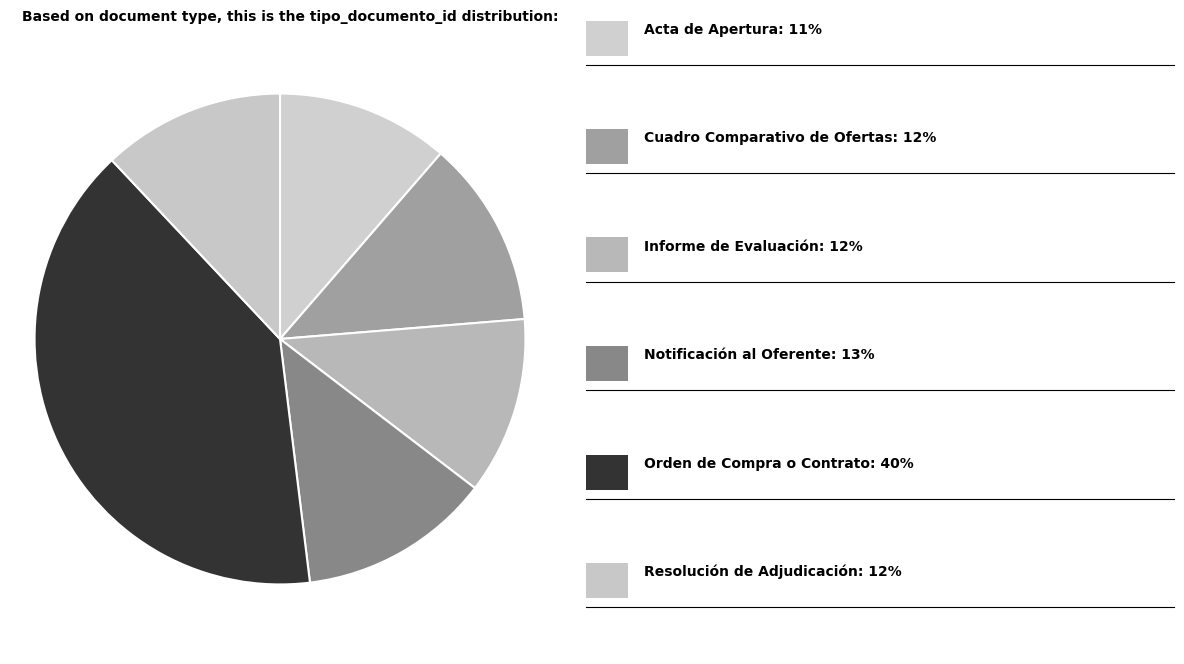

Count the number of slices in the pie.

6